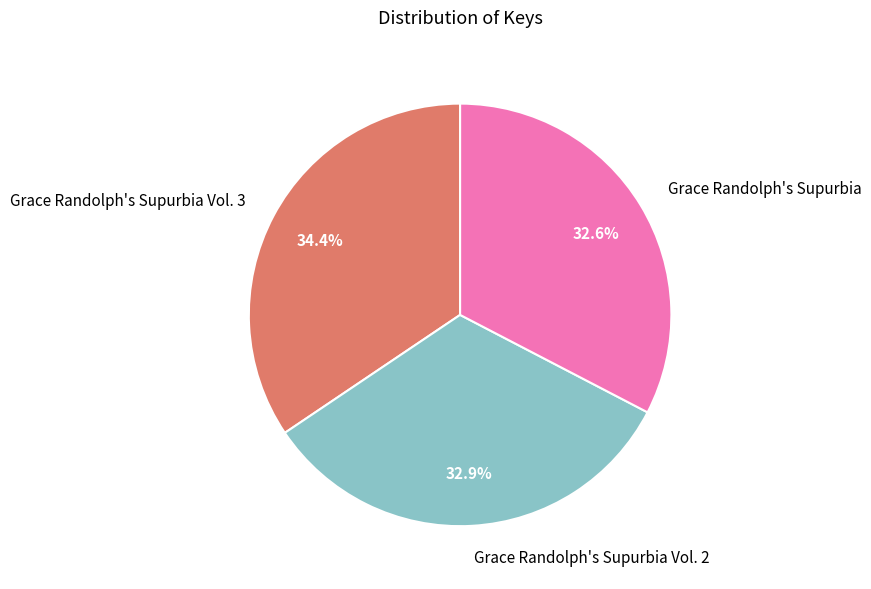

How many segments does this pie chart have?

3